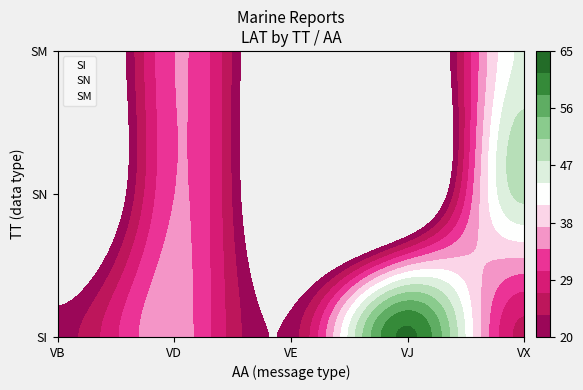

What is the difference between the maximum and minimum values in the SN series?

48.8